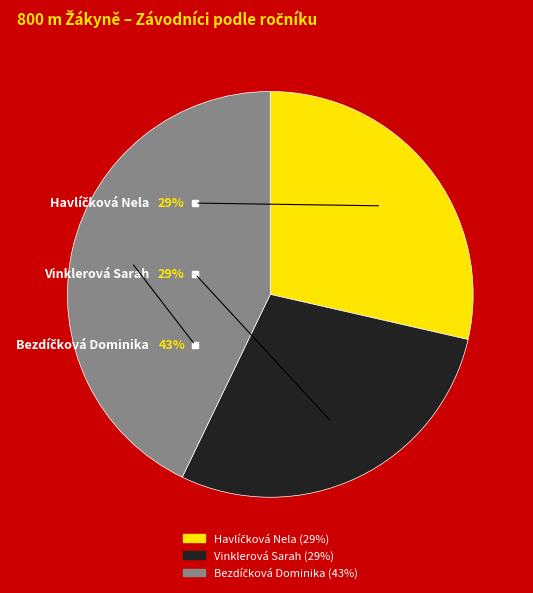

Which has a higher value, Vinklerová Sarah or Bezdíčková Dominika?

Bezdíčková Dominika